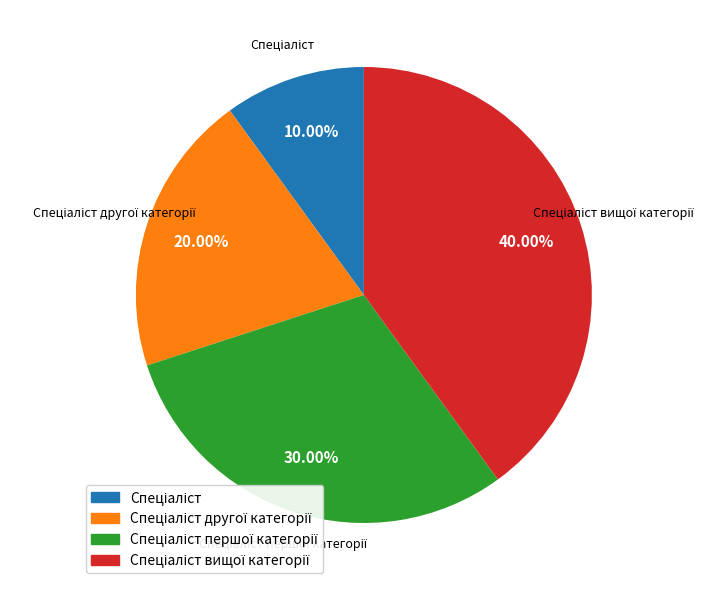

Is there any slice that represents more than half of the pie?

No